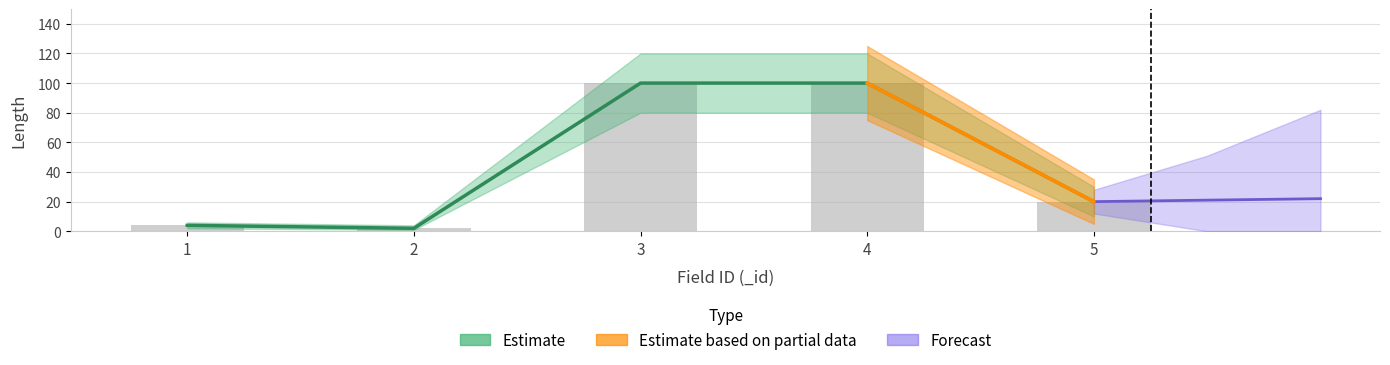

What is the average value?

45